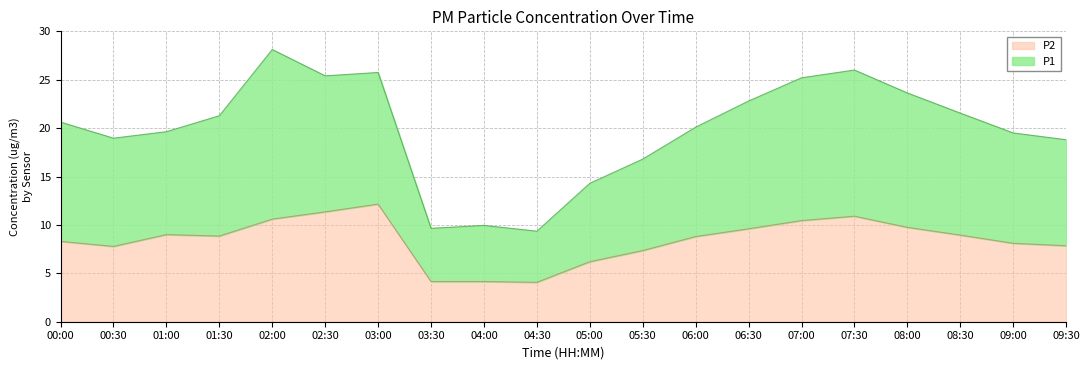

What is the sum of all P2 values?

168.3